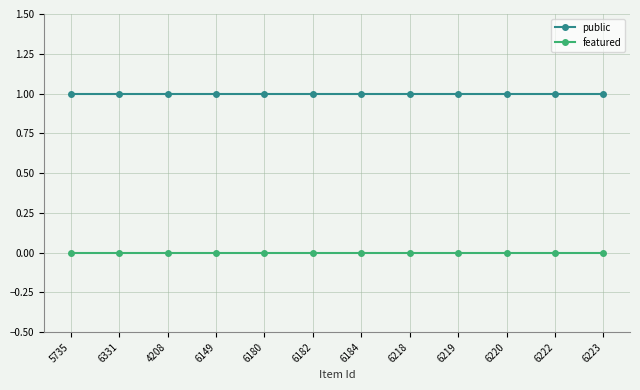

List the series in order of their peak value, lowest first.

featured, public